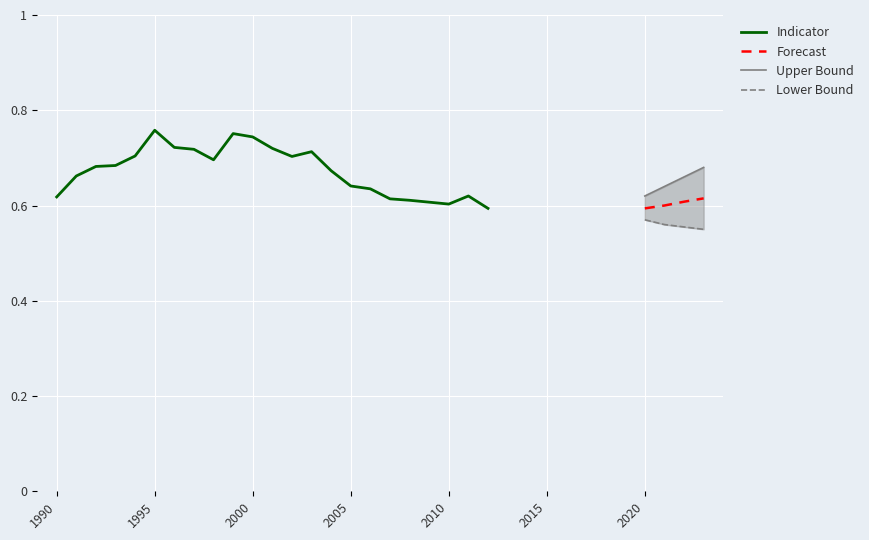

Rank the categories by value from lowest to highest.

2012, 2010, 2009, 2008, 2007, 1990, 2011, 2006, 2005, 1991, 2004, 1992, 1993, 1998, 2002, 1994, 2003, 1997, 2001, 1996, 2000, 1999, 1995